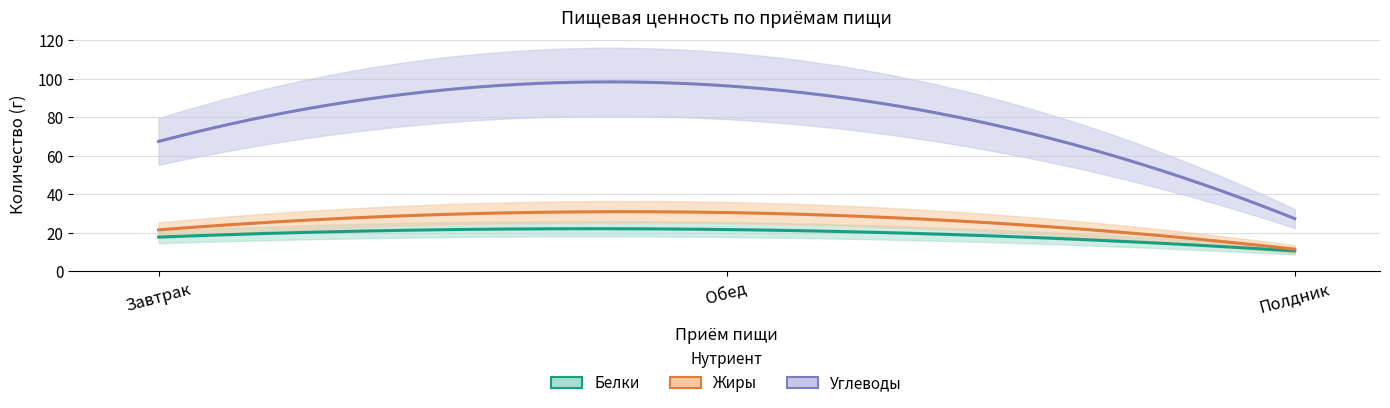

What is the difference between the Жиры values at Полдник and Завтрак?

10.0